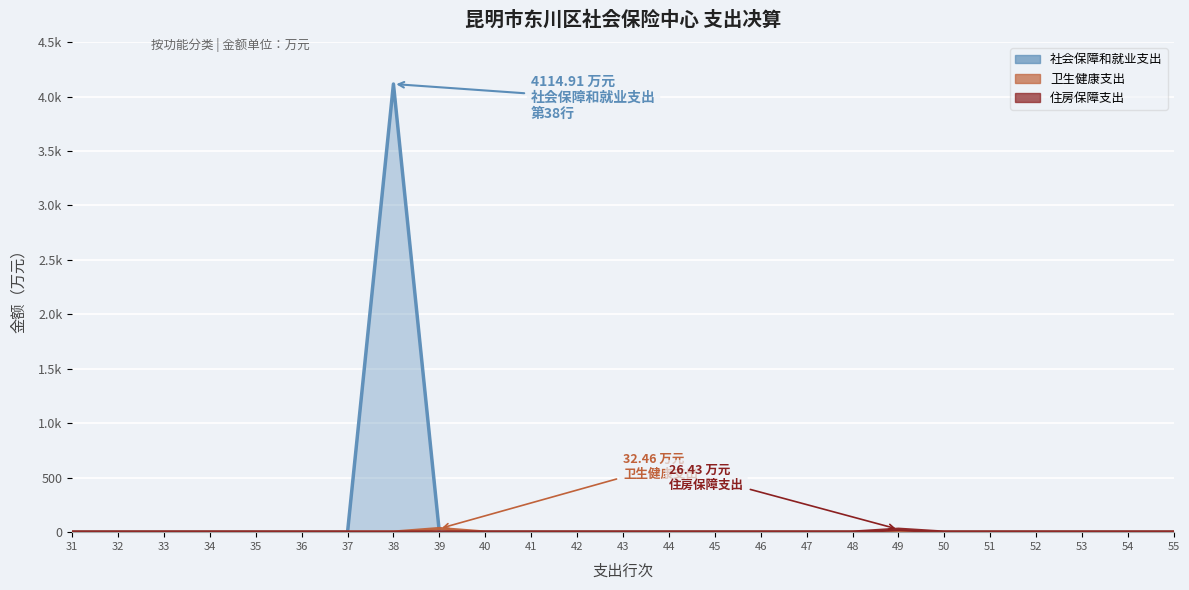

At 37, list the series in order from largest to smallest.

社会保障和就业支出, 卫生健康支出, 住房保障支出